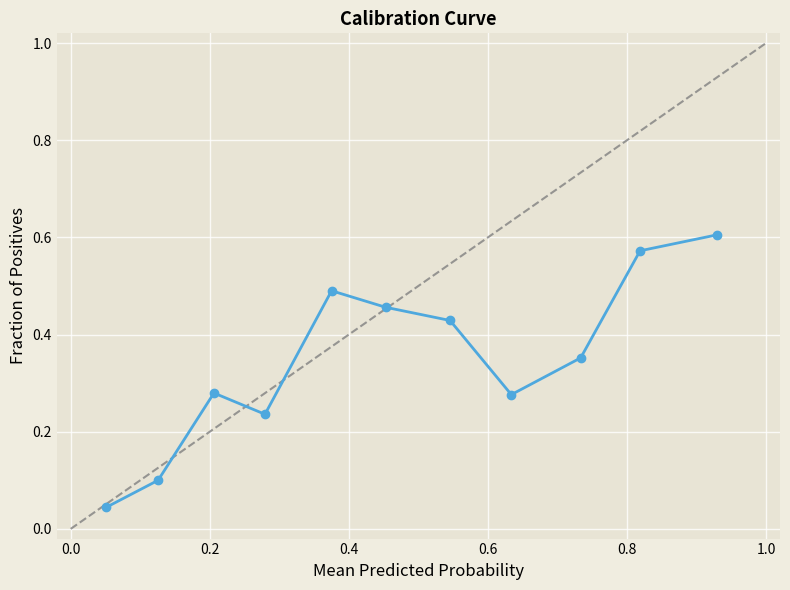

True or false: there are more than 1 points higher than both neighbors.

True